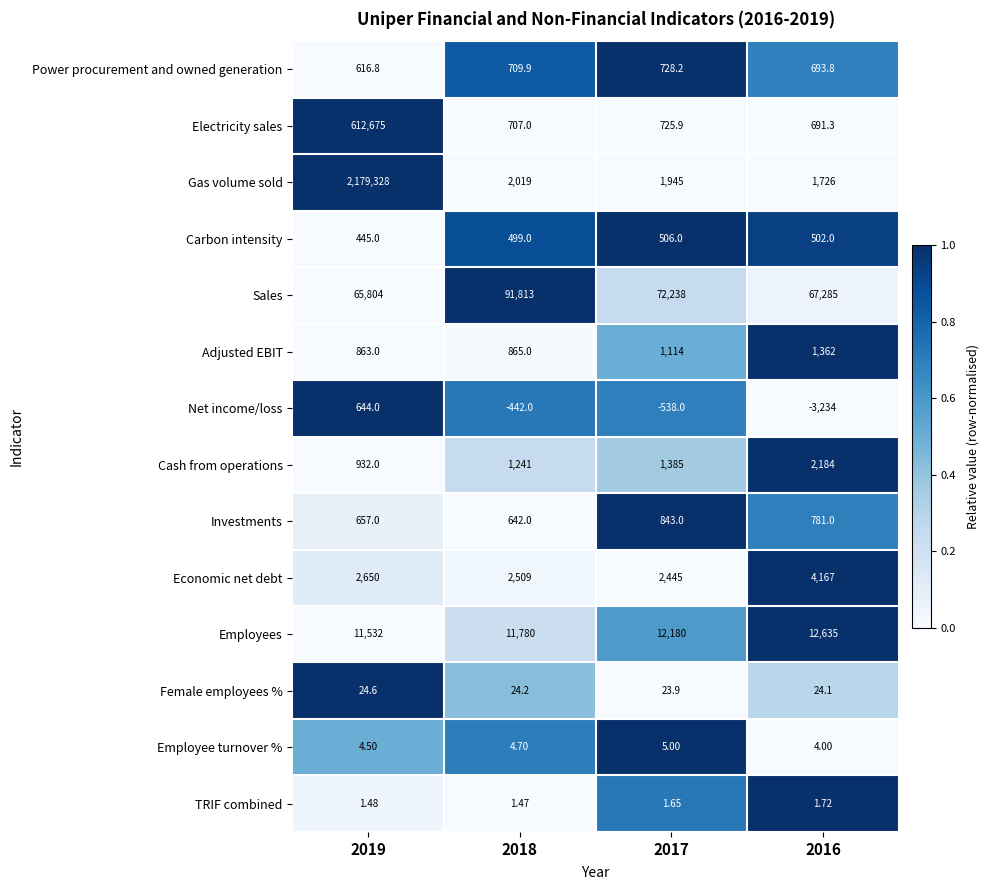

Which label corresponds to the smallest value in the chart?

2016